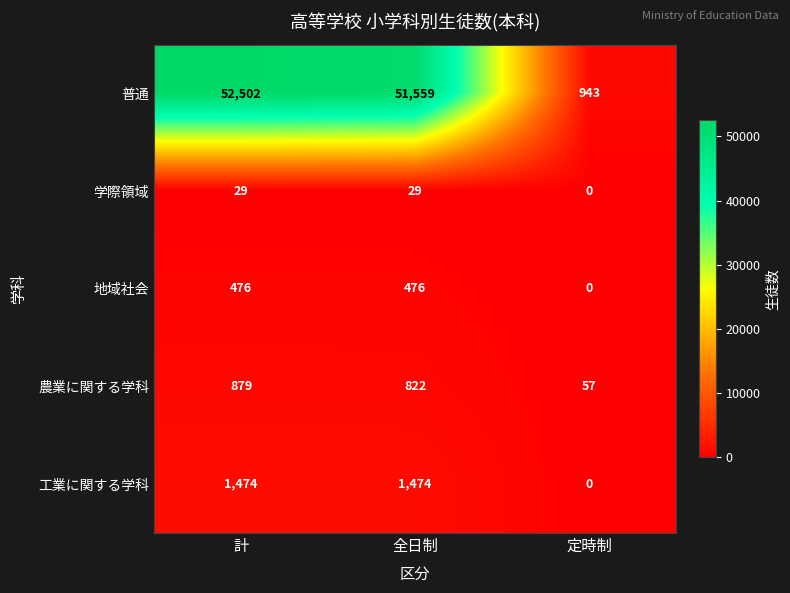

Which category has the highest value across all series?

計